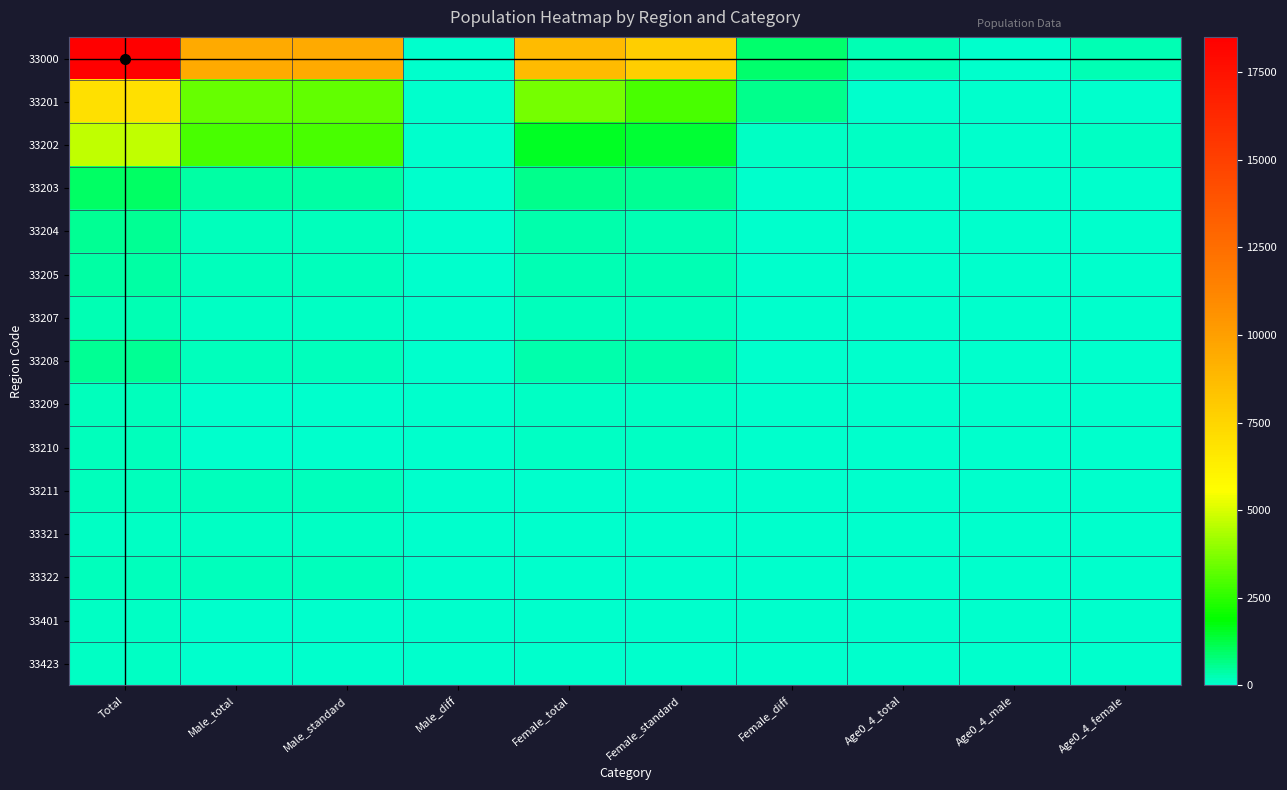

At which category is the sum across all series the highest?

Total